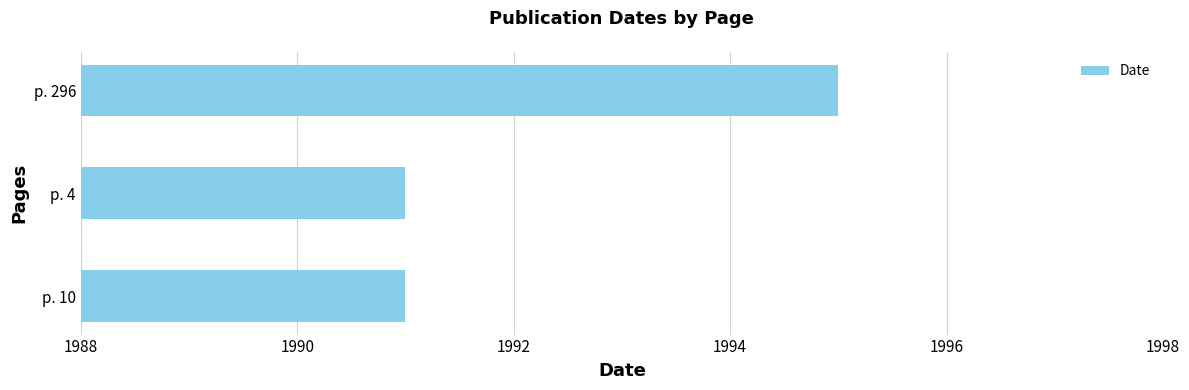

Are the bars horizontal?

Yes